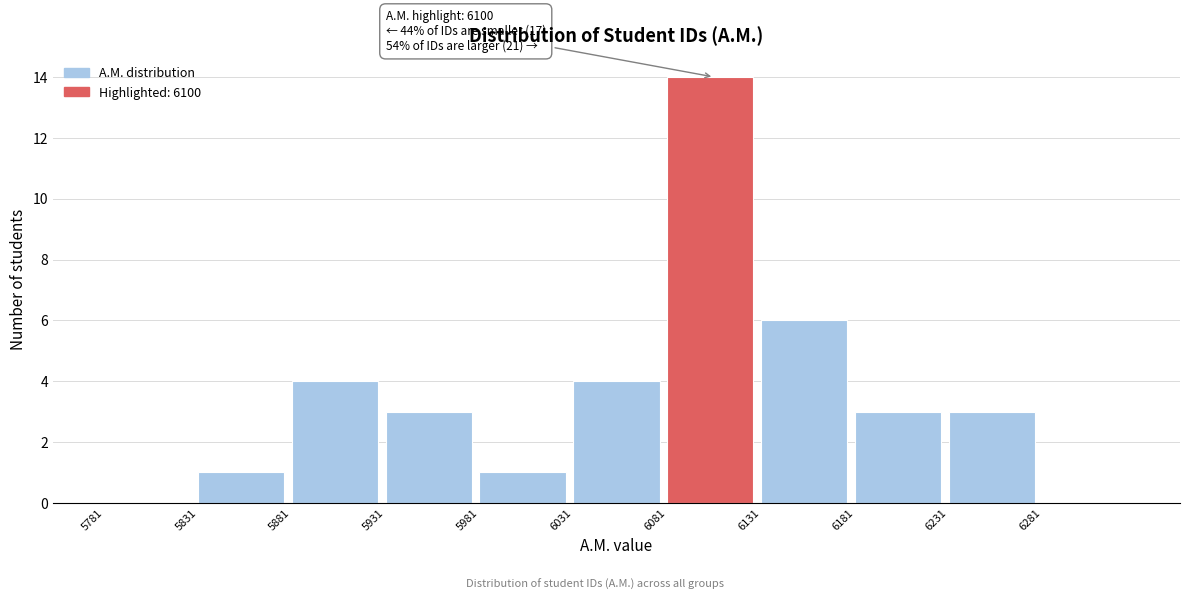

Which range on the x-axis has the tallest bar?

6081 to 6131